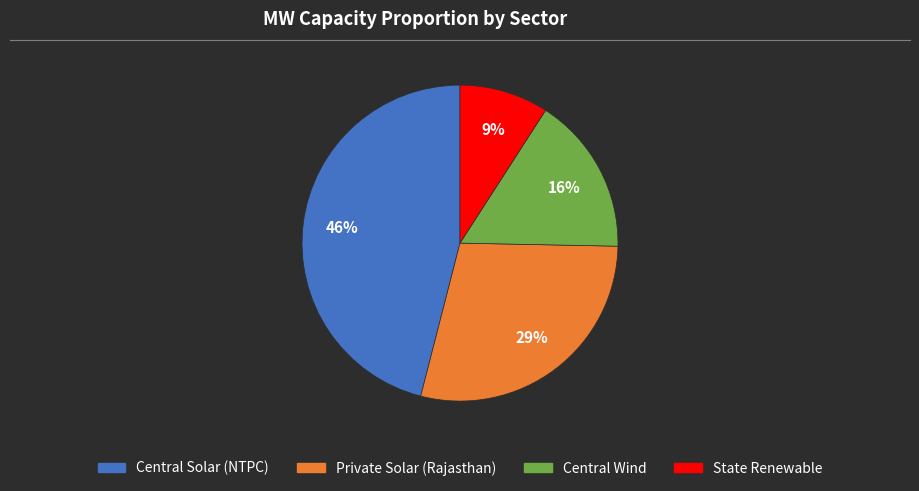

Does any single category account for the majority?

No